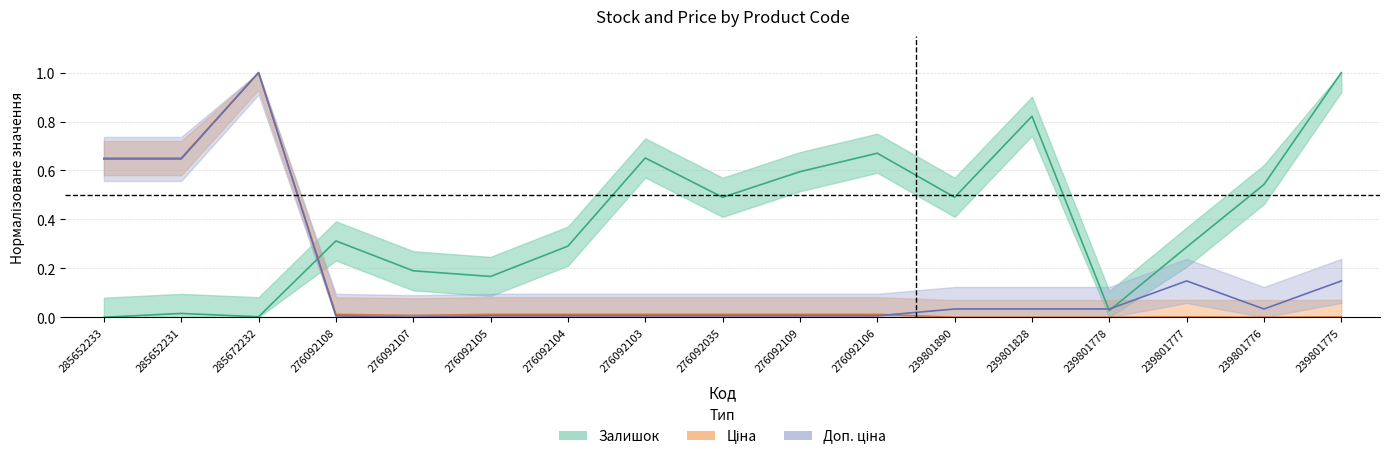

How many times do Залишок and Доп. ціна cross each other?

3